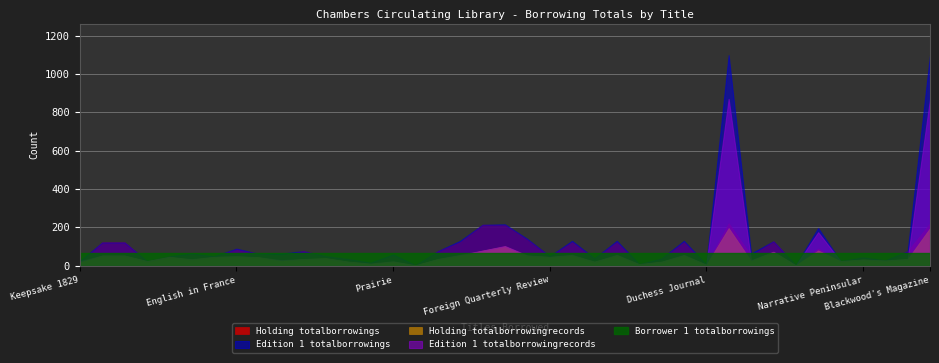

At which category is the sum across all series the highest?

Blackwood's Magazine